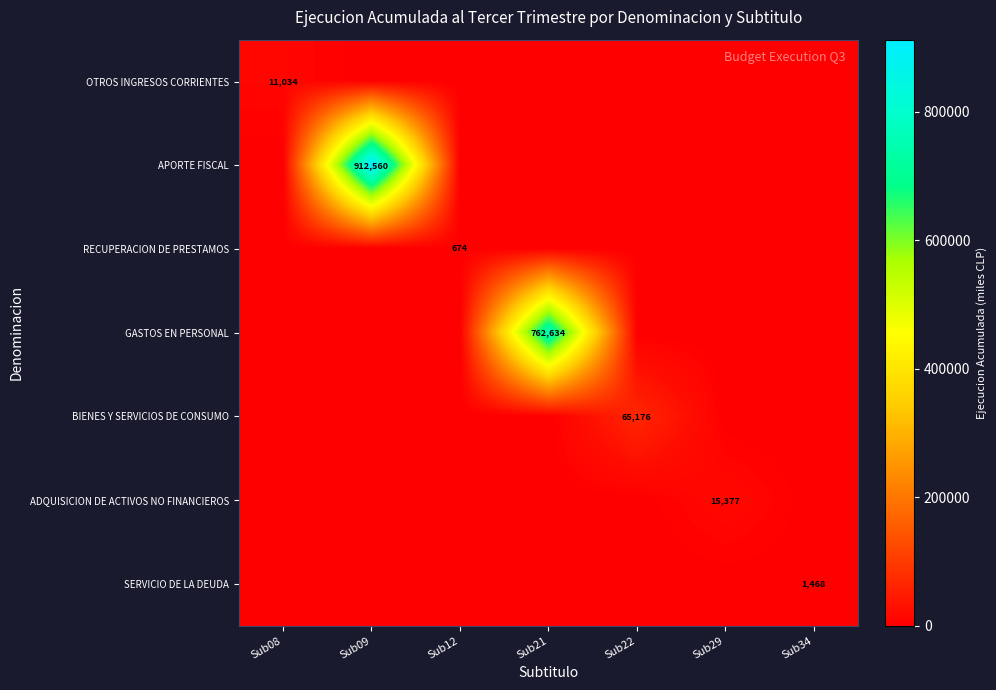

The SERVICIO DE LA DEUDA series shows 2266 at Sub34. True or false?

False